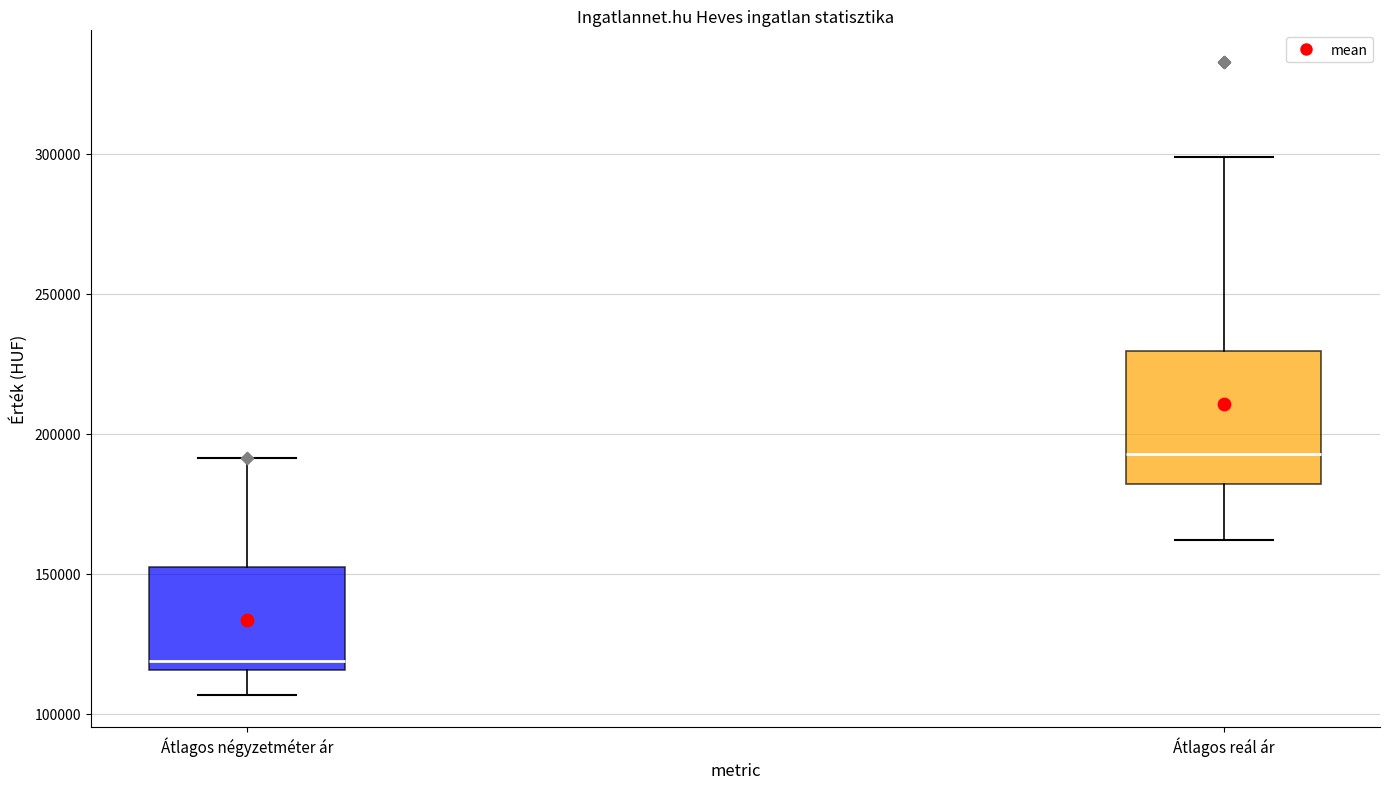

Which box is the tallest, from its lower edge to its upper edge?

Átlagos reál ár